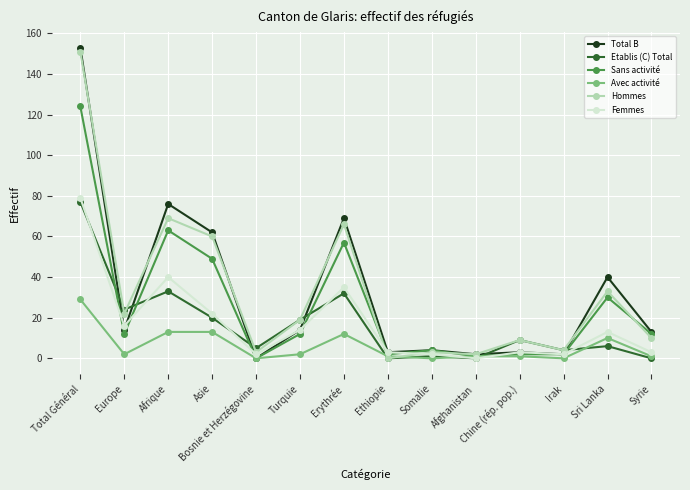

Does the chart have visible grid lines?

Yes